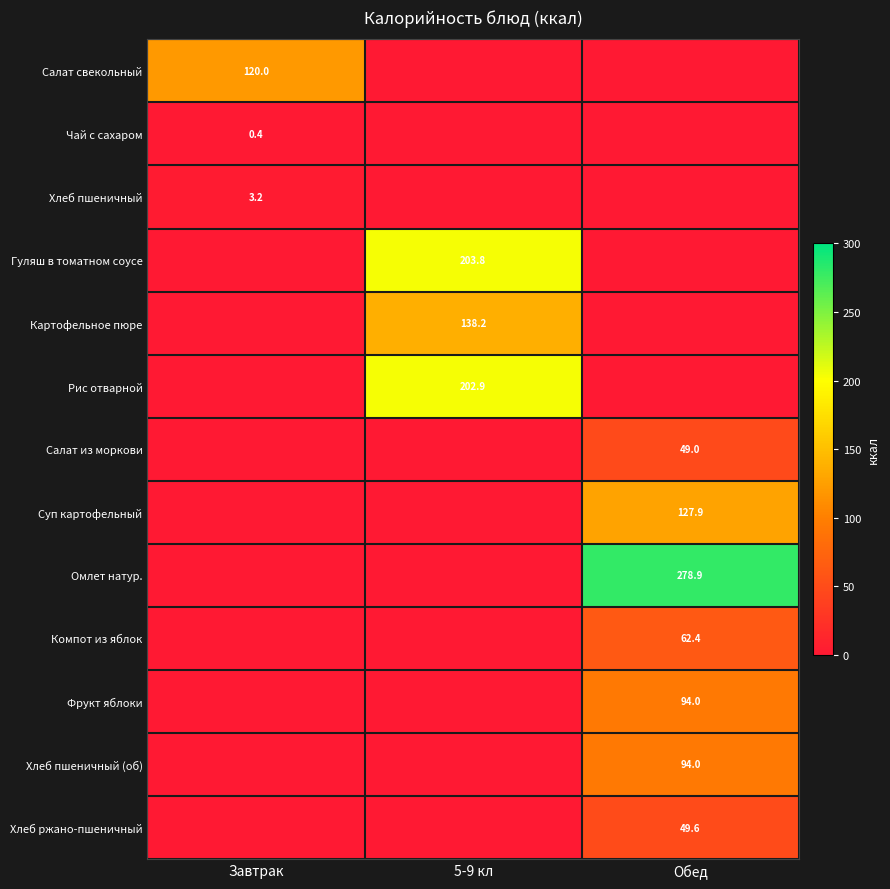

The value of Салат из моркови at Обед is 49.0. True or false?

True